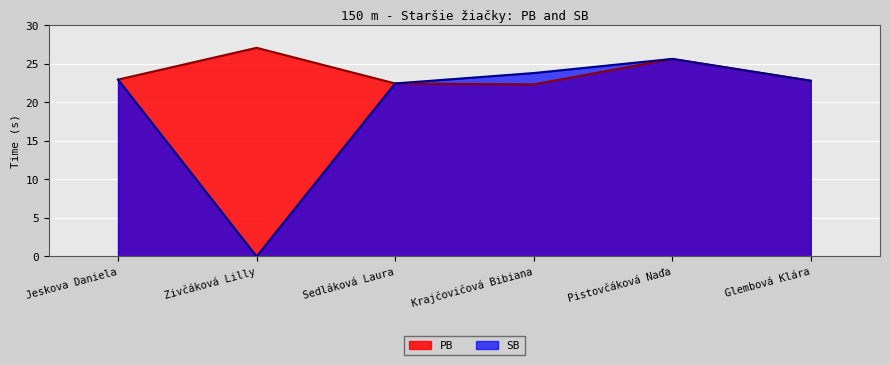

How many distinct data groups are displayed?

2